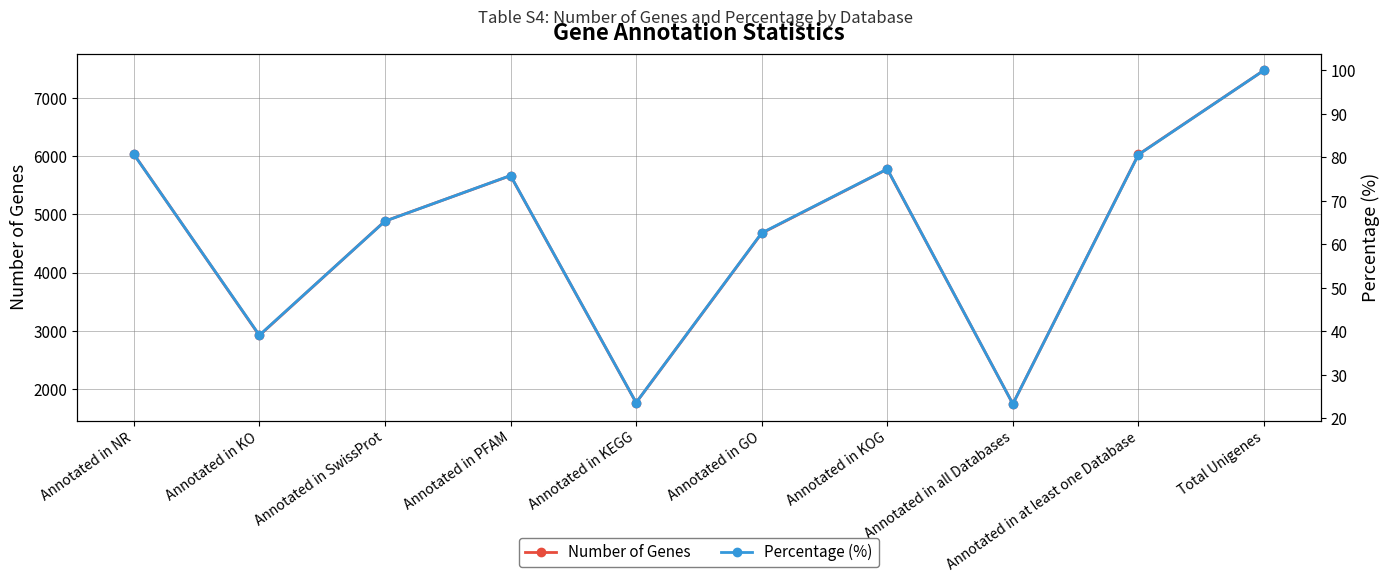

What is the sum of all Percentage (%) values?

628.3